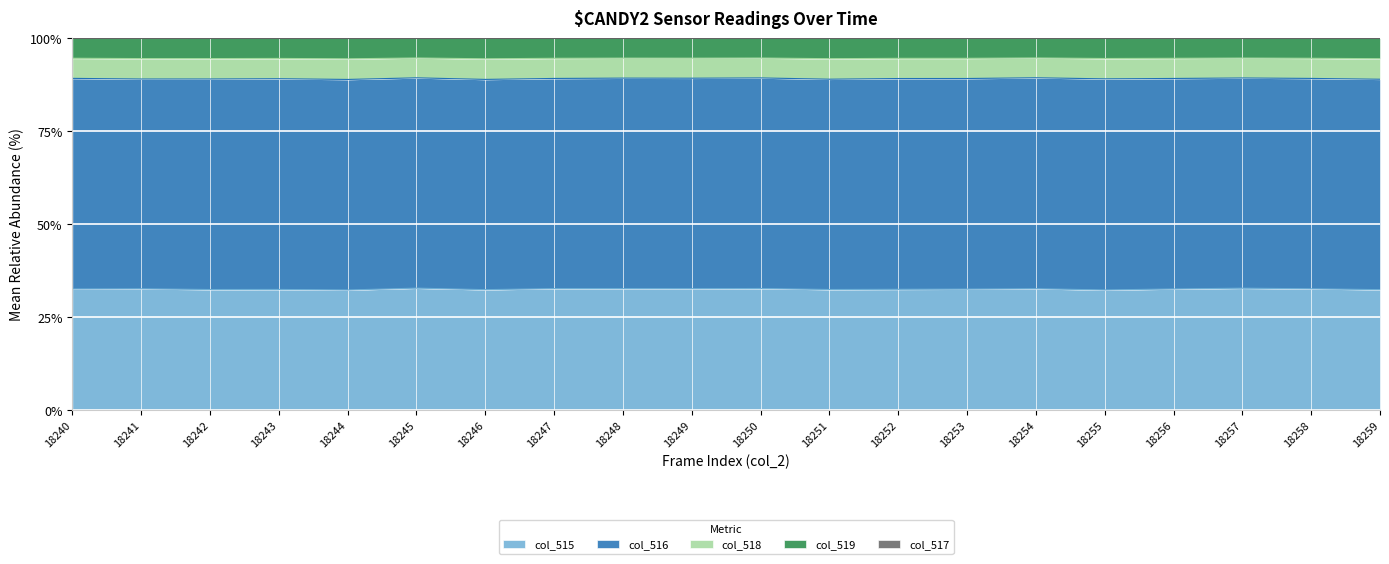

At which label does col_518 first exceed 89?

18240